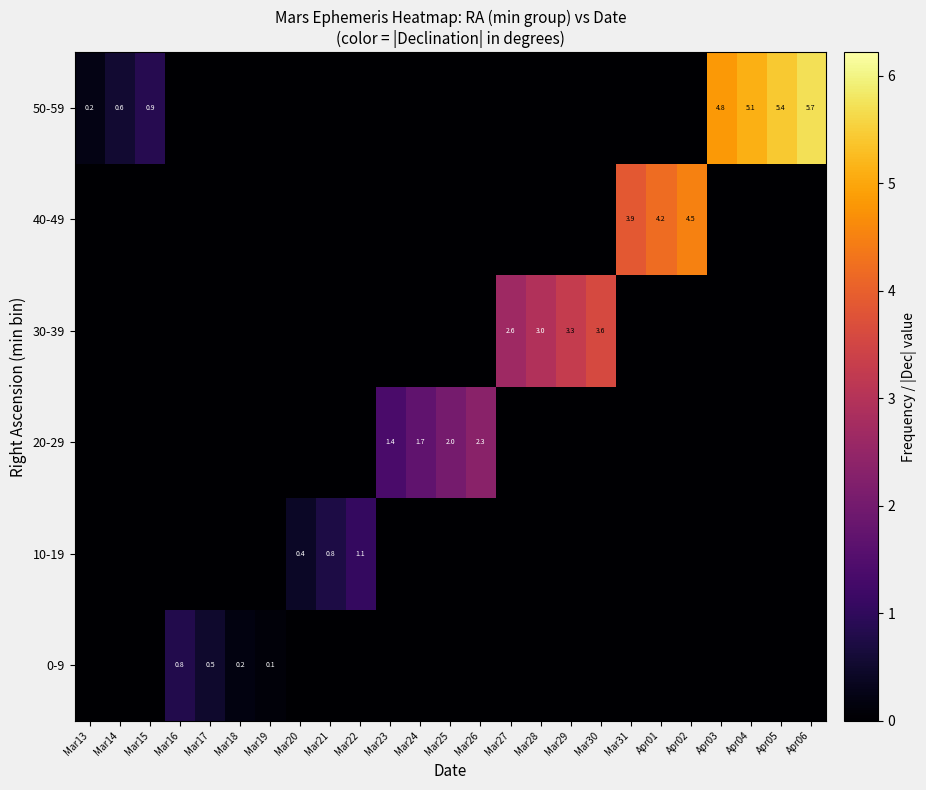

True or false: 50-59 has a value of 0.6 at Mar14.

True